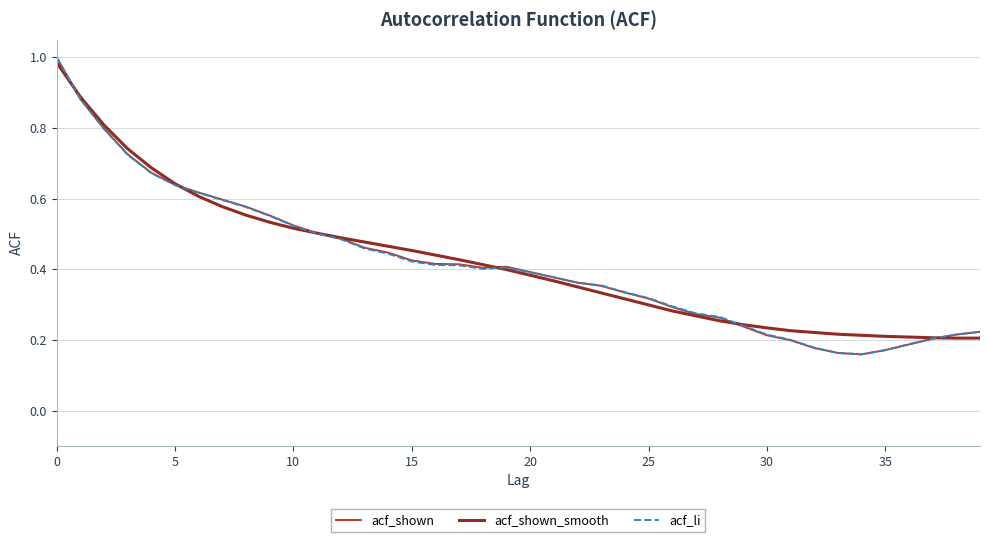

True or false: acf_shown_smooth has more than 2 interior local peaks.

False